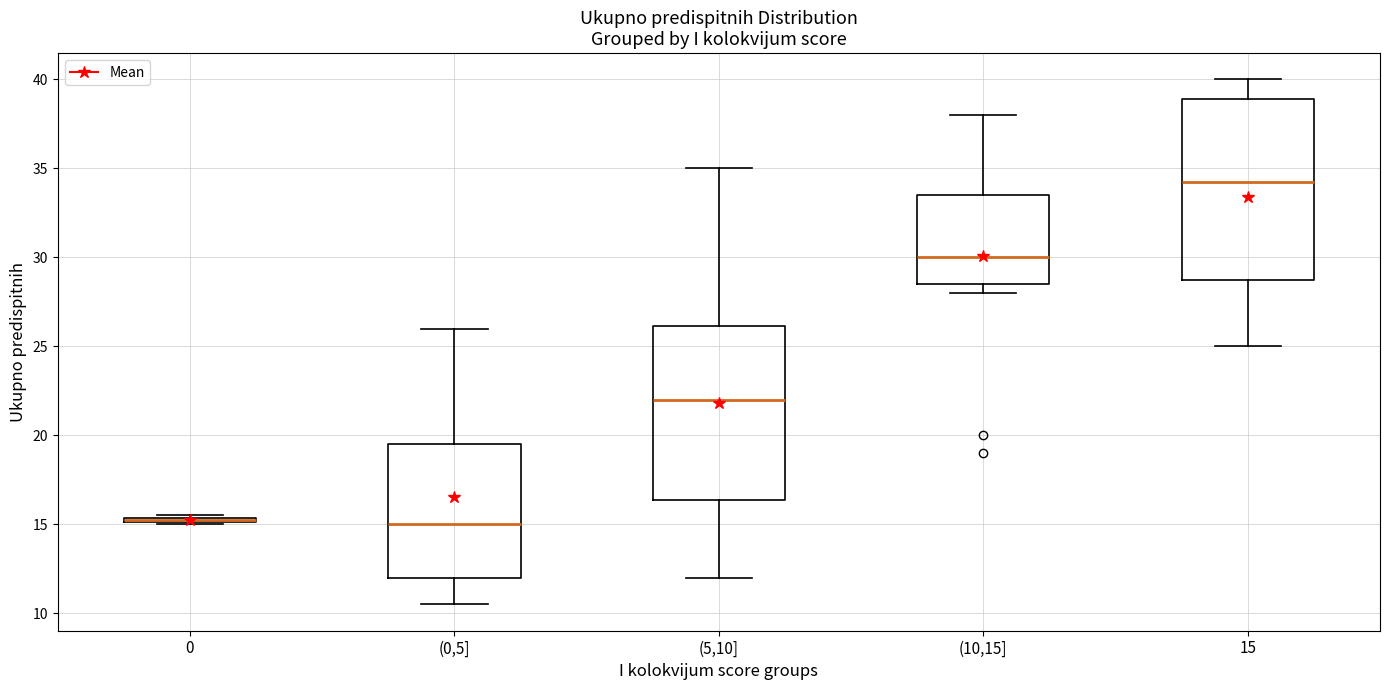

Where is the lower edge of the box for (5,10] on the y-axis? The values are not printed on the chart, so give them approximately, as read against the axis.

16.5